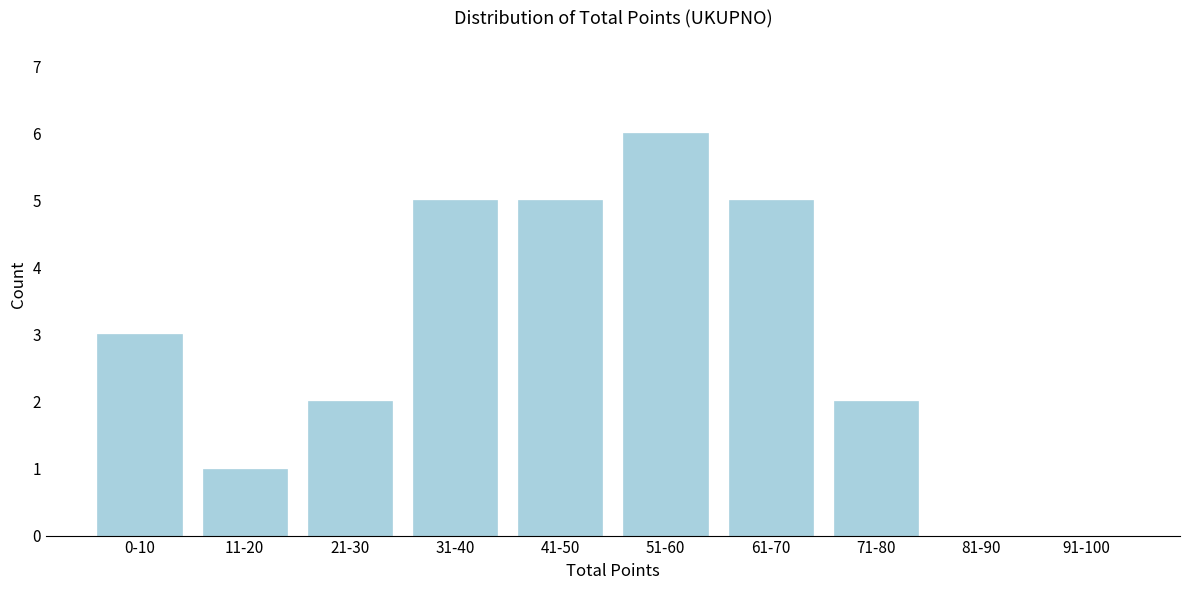

Reading left to right, extract all data points from this chart.

0-10=3	11-20=1	21-30=2	31-40=5	41-50=5	51-60=6	61-70=5	71-80=2	81-90=0	91-100=0